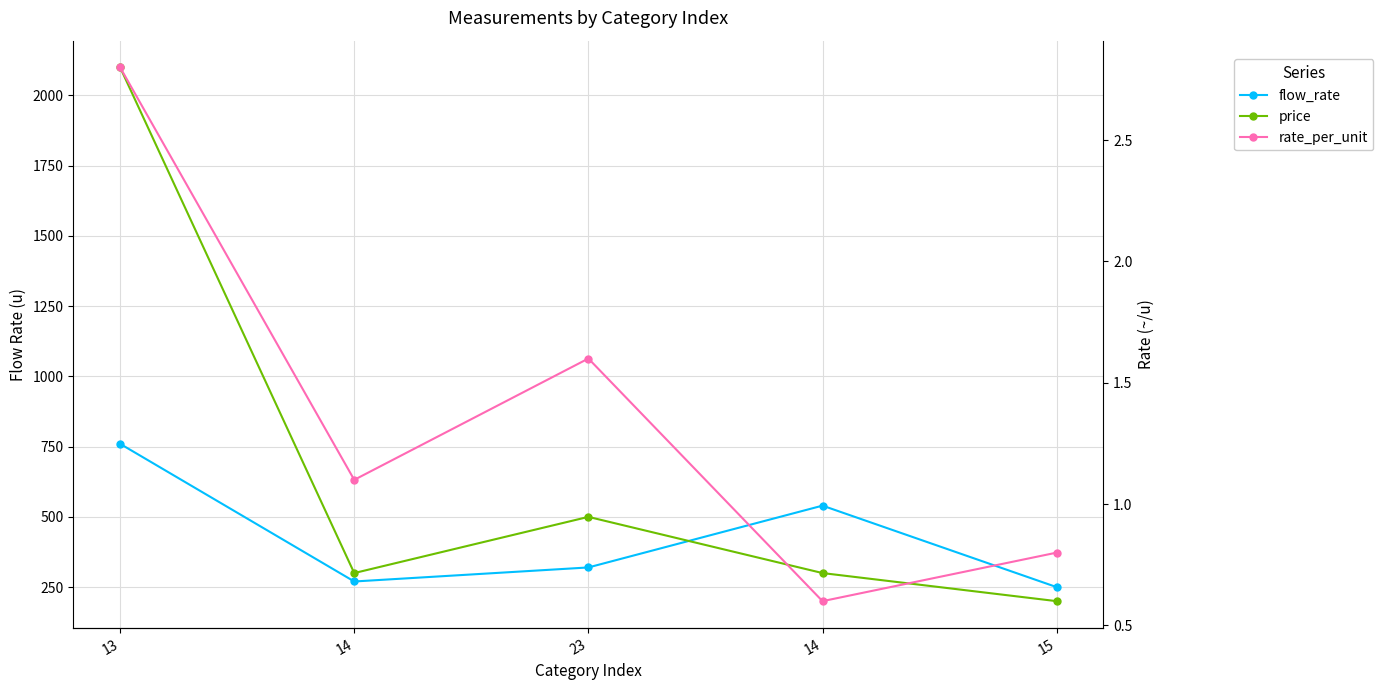

What are all the series names shown in the legend?

flow_rate, price, rate_per_unit